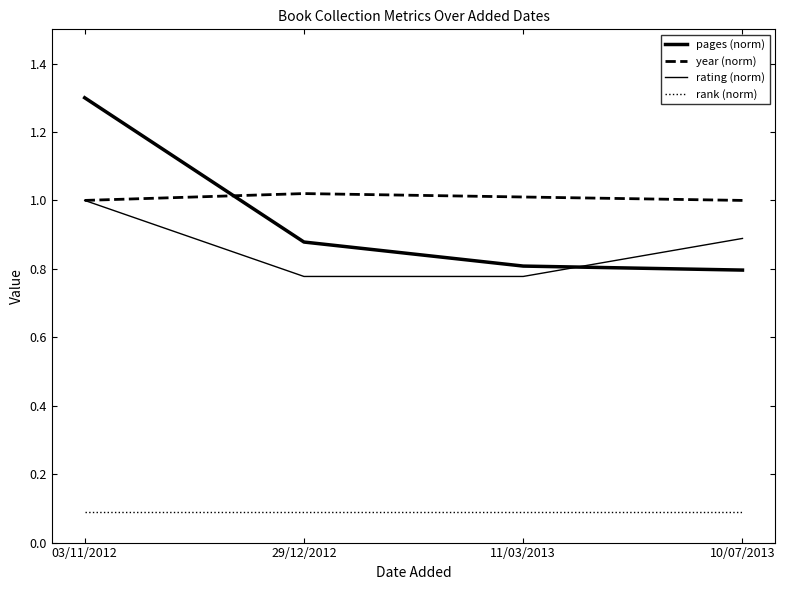

Does the chart display data point markers on the line(s)?

No